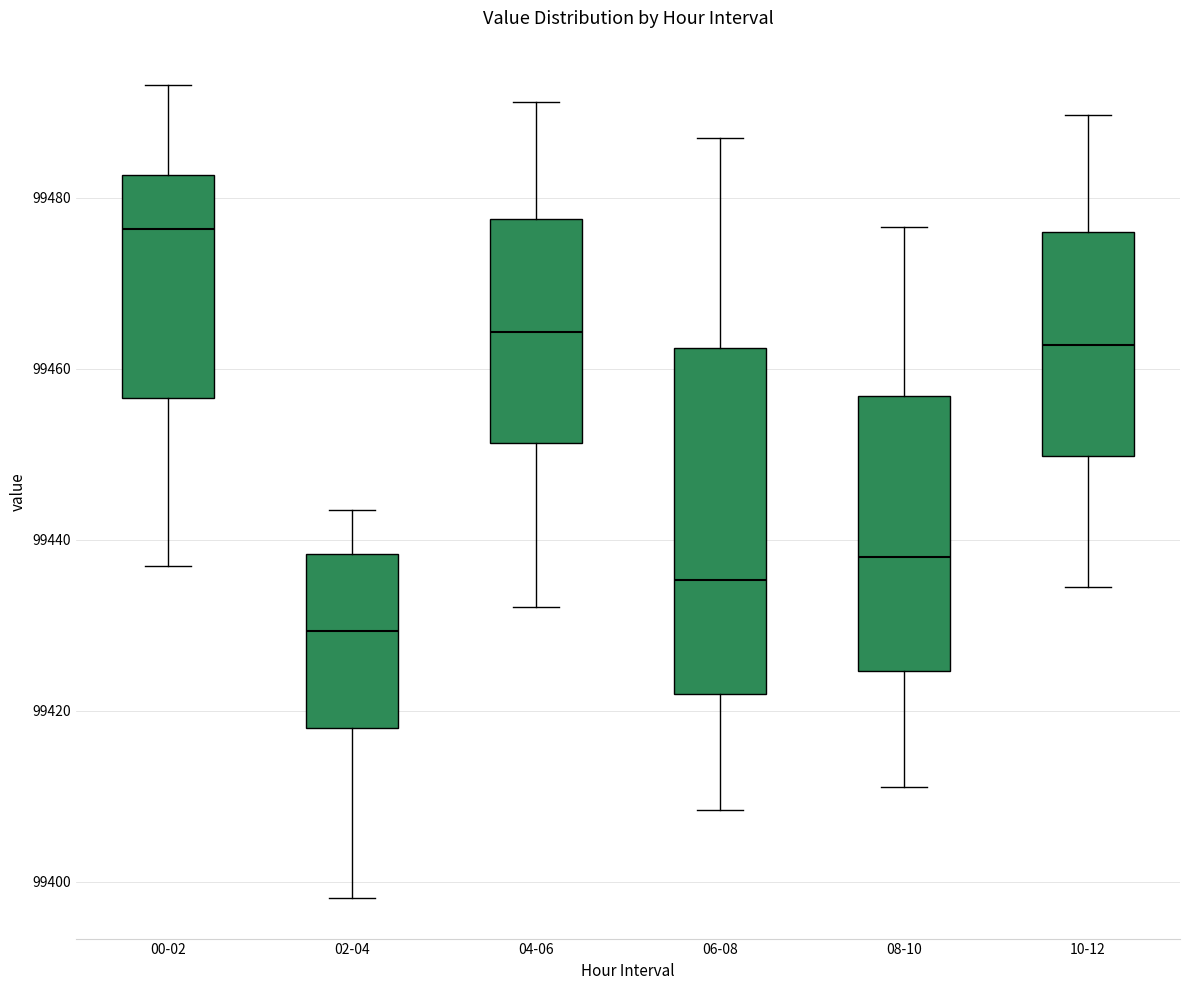

Comparing the boxes themselves (not the whiskers), which one is the tallest?

06-08